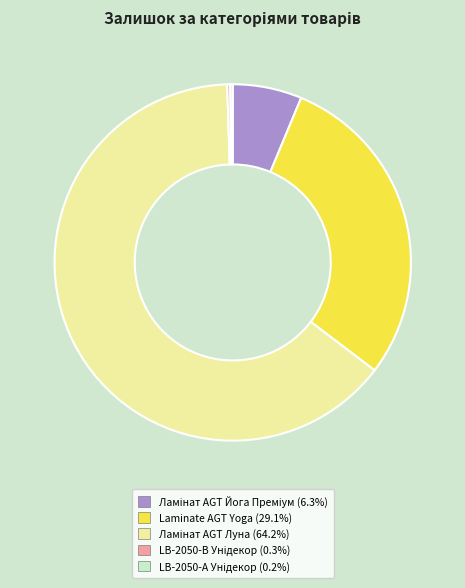

Does any single category account for the majority?

Yes